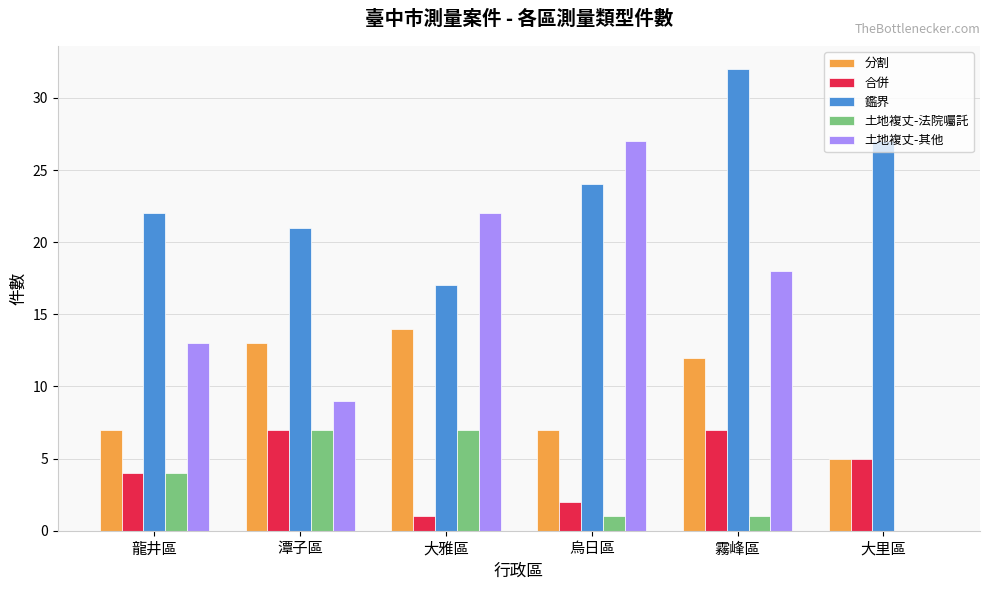

What is the greatest value displayed?

32